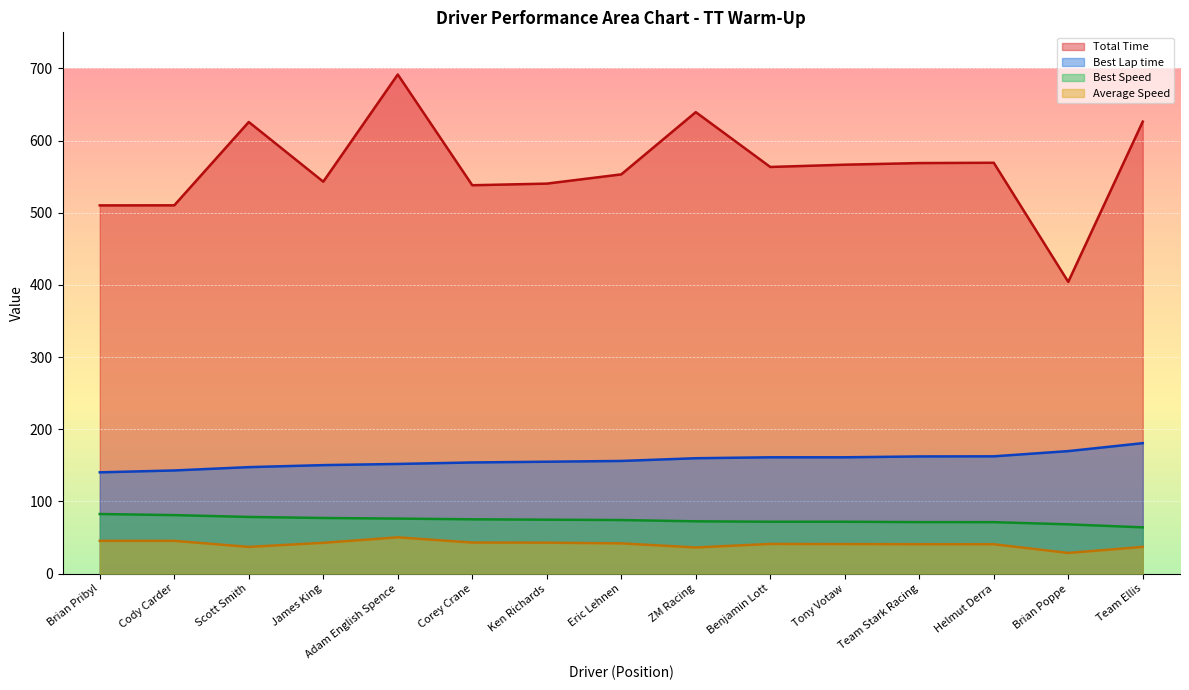

At which category is the sum across all series the highest?

Adam English Spence